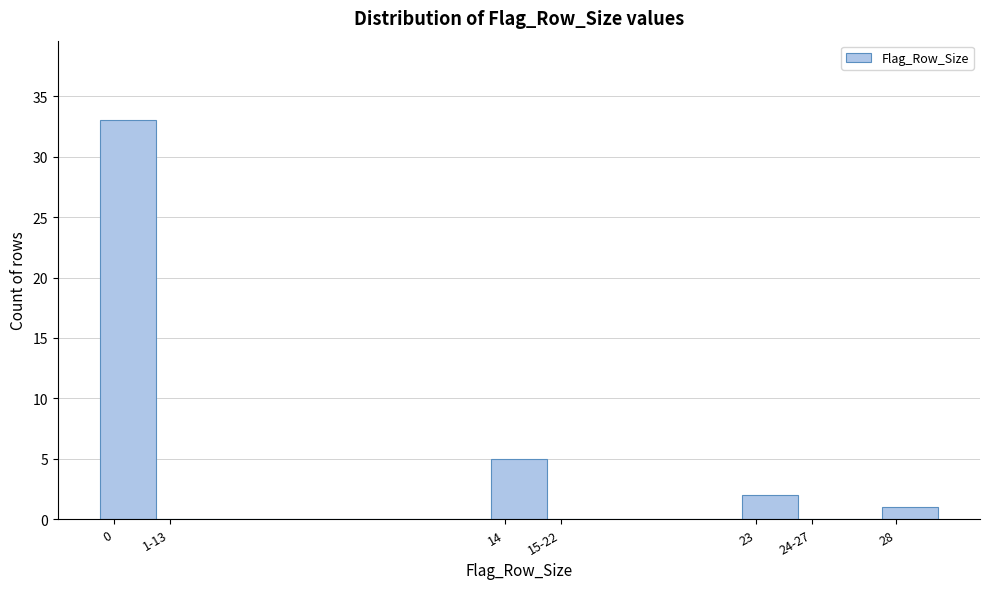

Reading left to right, what are all the values shown in this chart?

0=33	1-13=0	14=5	15-22=0	23=2	24-27=0	28=1